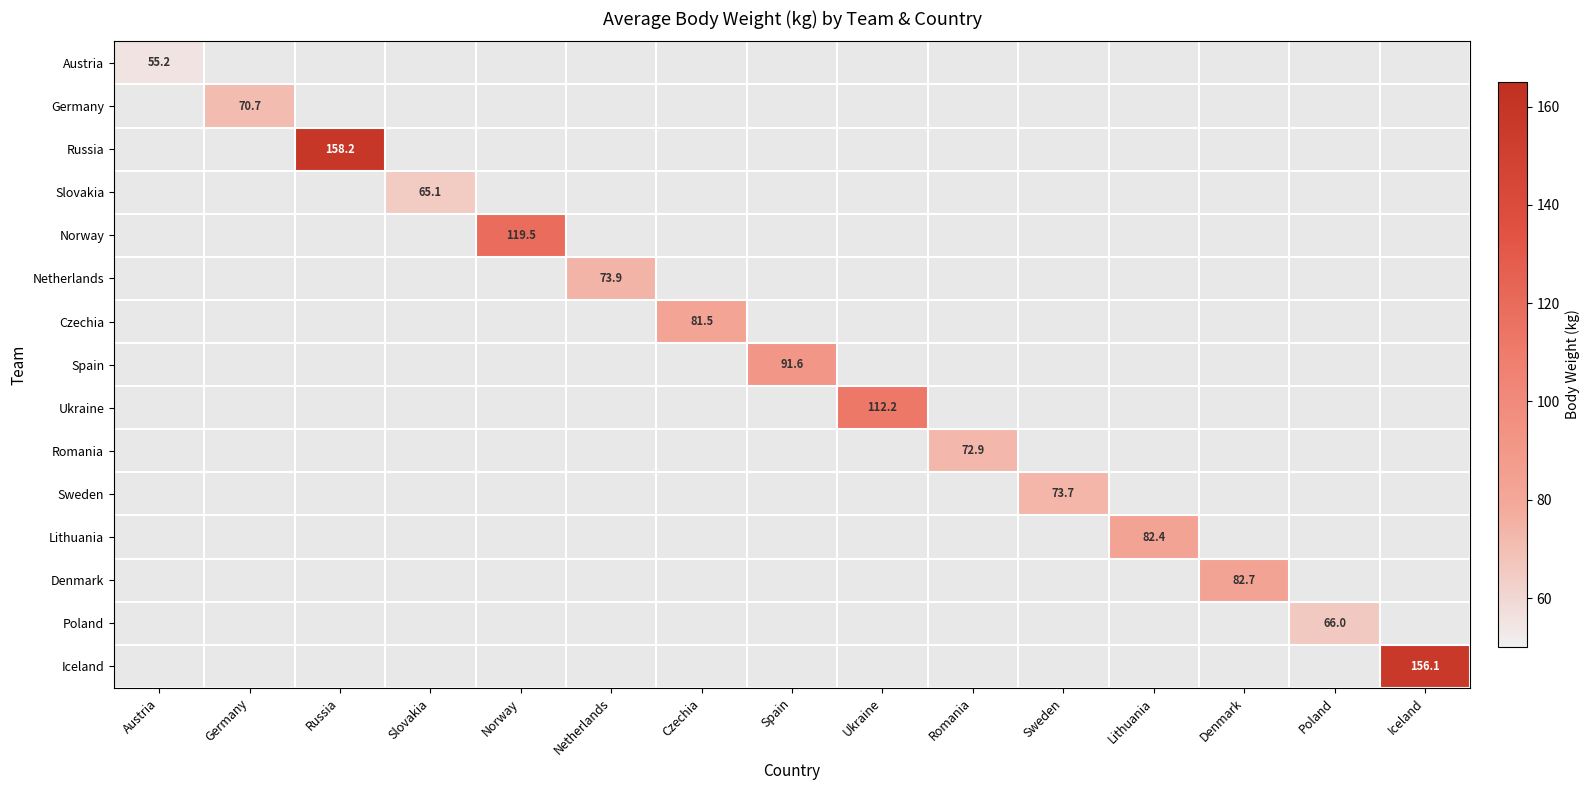

What is the highest value of the Denmark series?

82.7